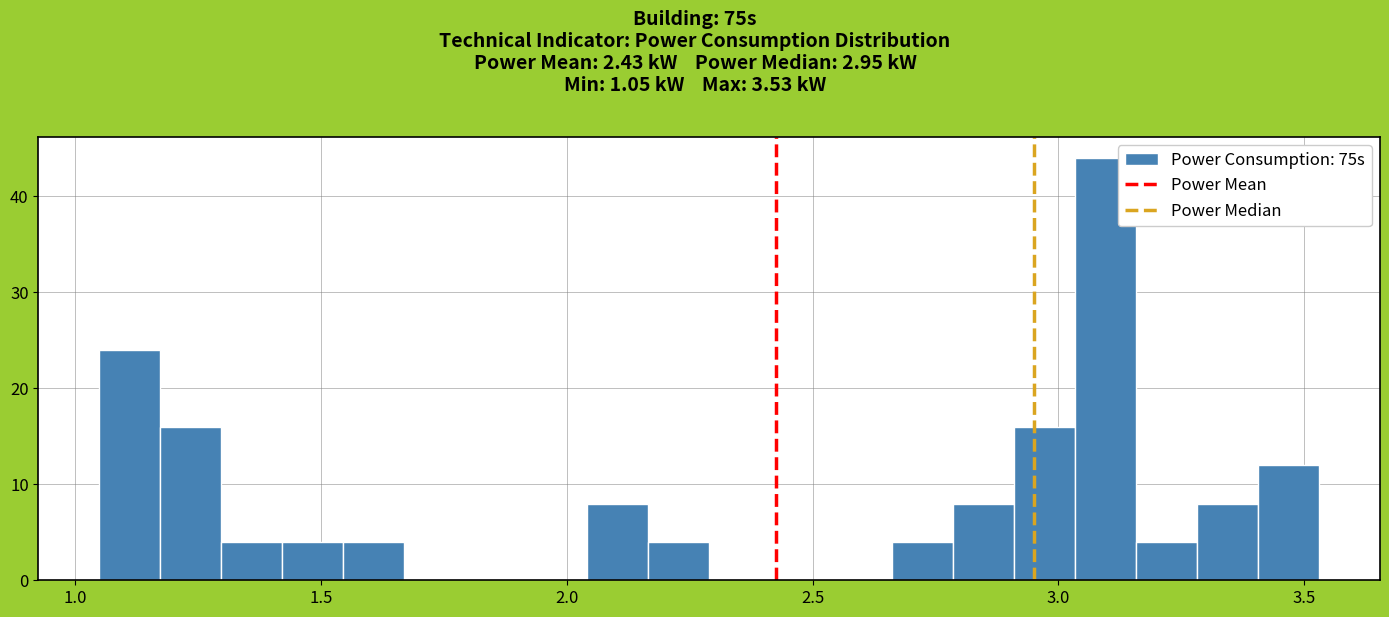

Around what value on the x-axis is the tallest bar? Give the approximate position of its centre, as read against the axis.

3.10